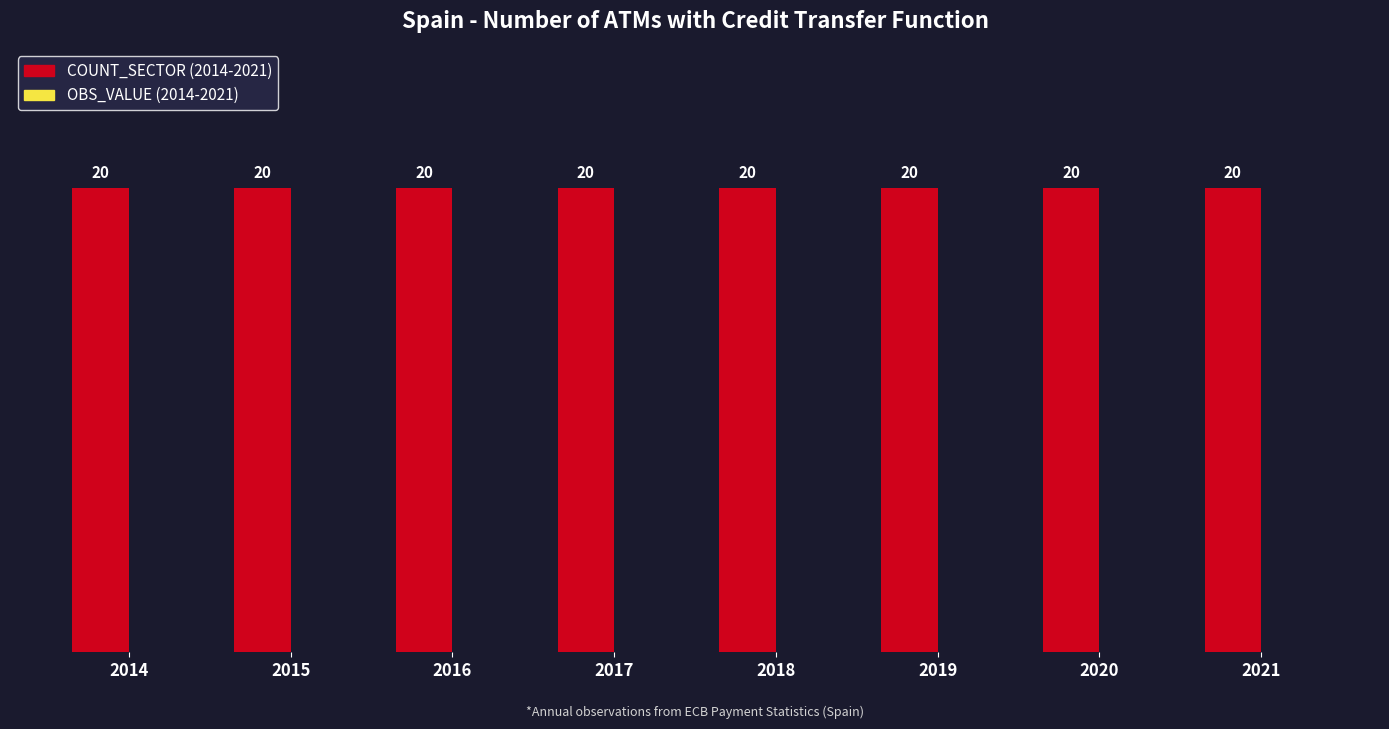

What is the lowest value of the COUNT_SECTOR series?

20